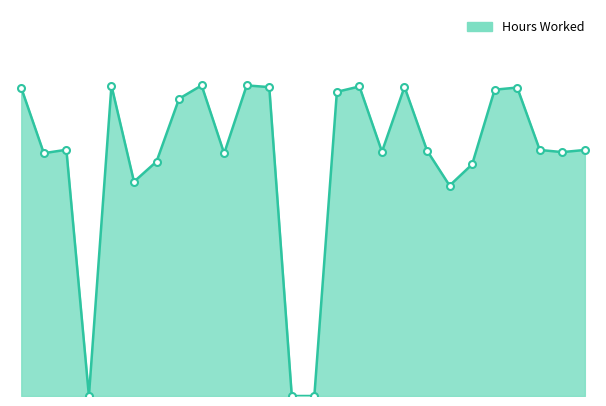

Does the chart display data point markers on the line(s)?

No